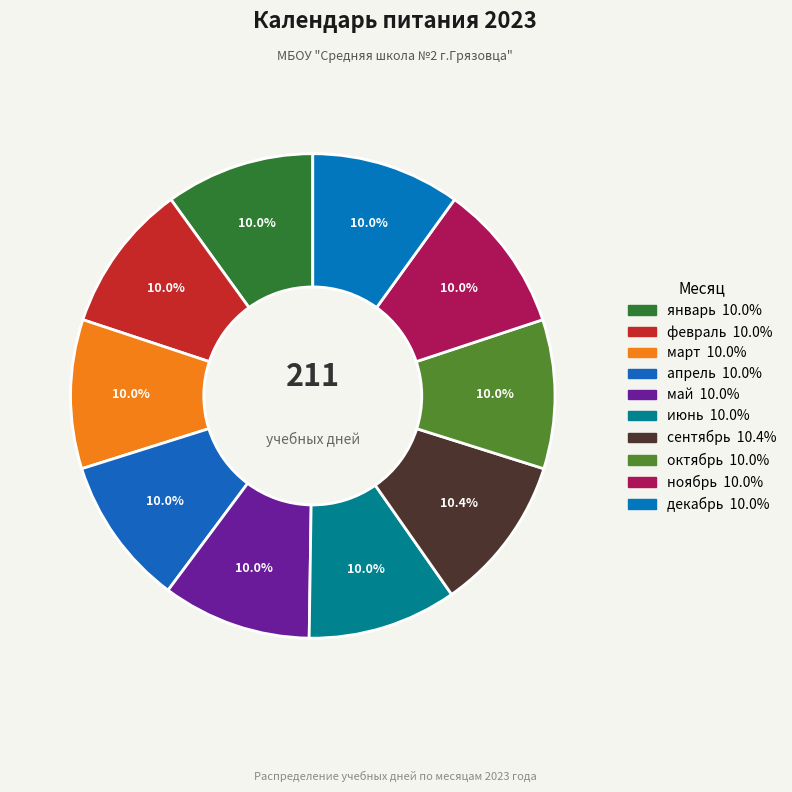

Which has a higher value, июнь or октябрь?

июнь